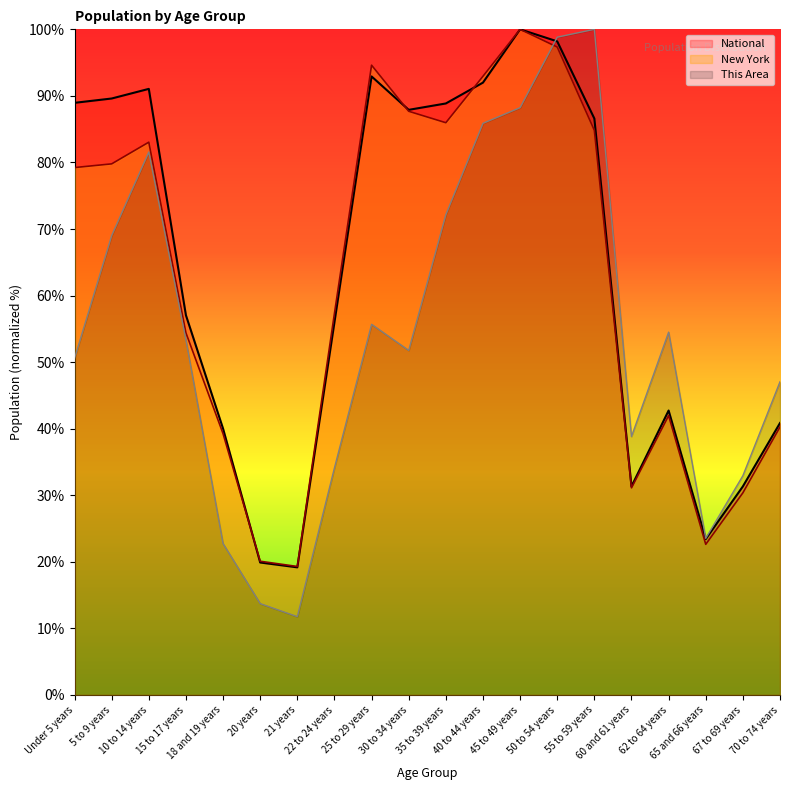

How many series are shown in this chart?

3